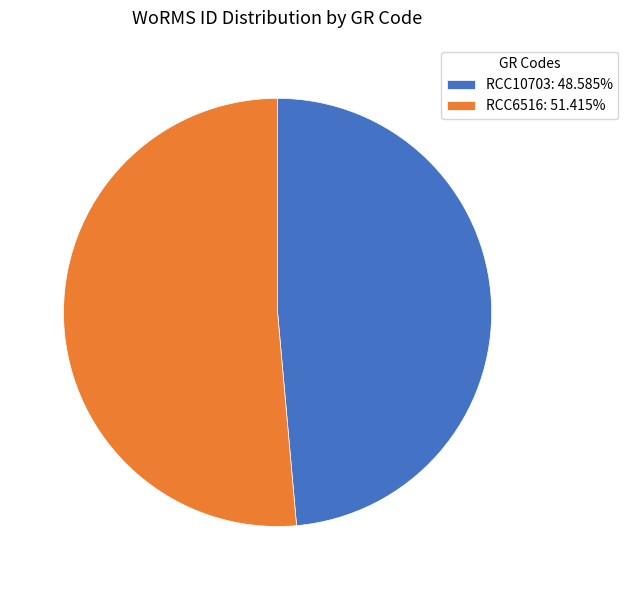

What is the ratio of the value at RCC10703: 48.585% to the value at RCC6516: 51.415%?

0.9